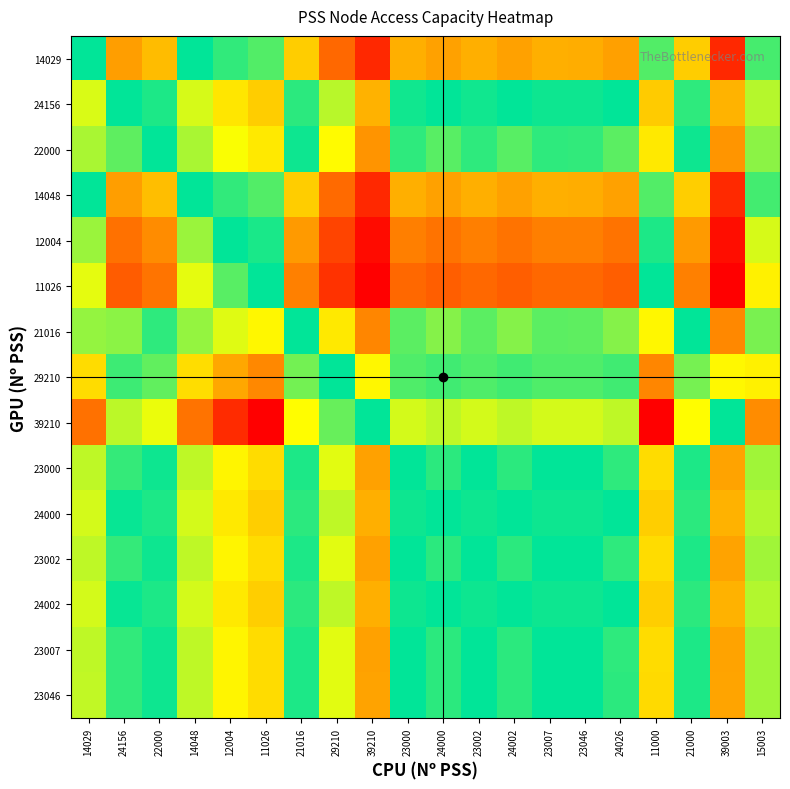

How many data points does each series have?

20